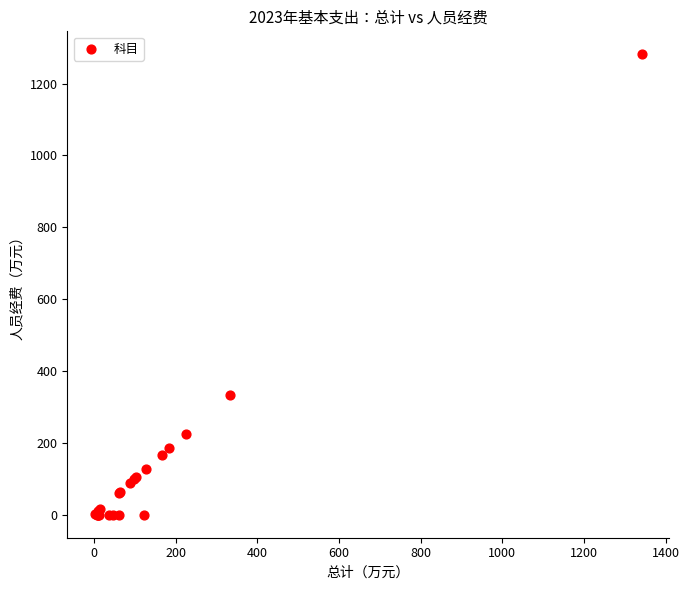

What Y value in the scatter plot is closest to 640?

332.7